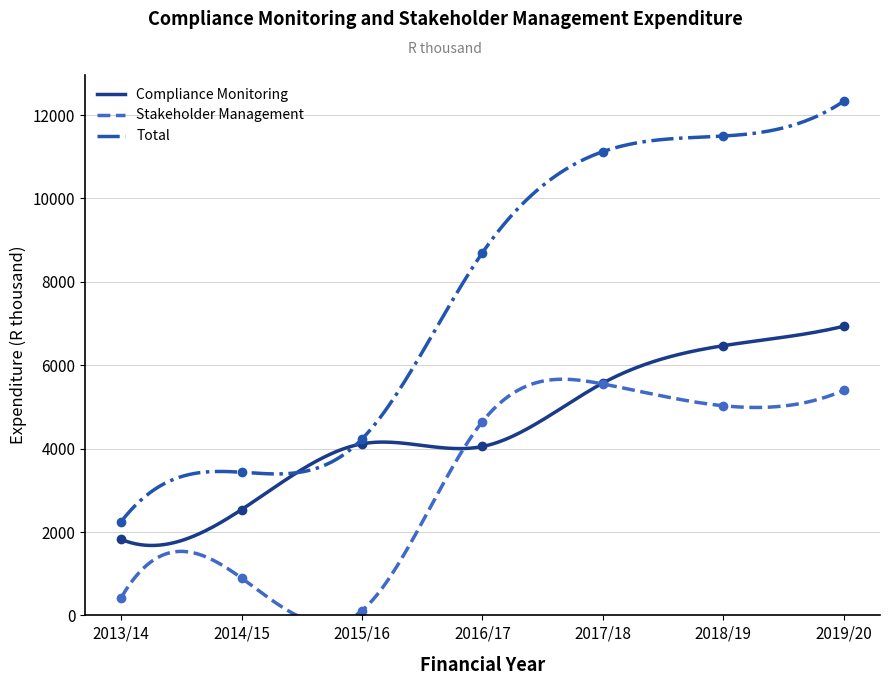

What is the approximate value of Total at 2014/15?

3433